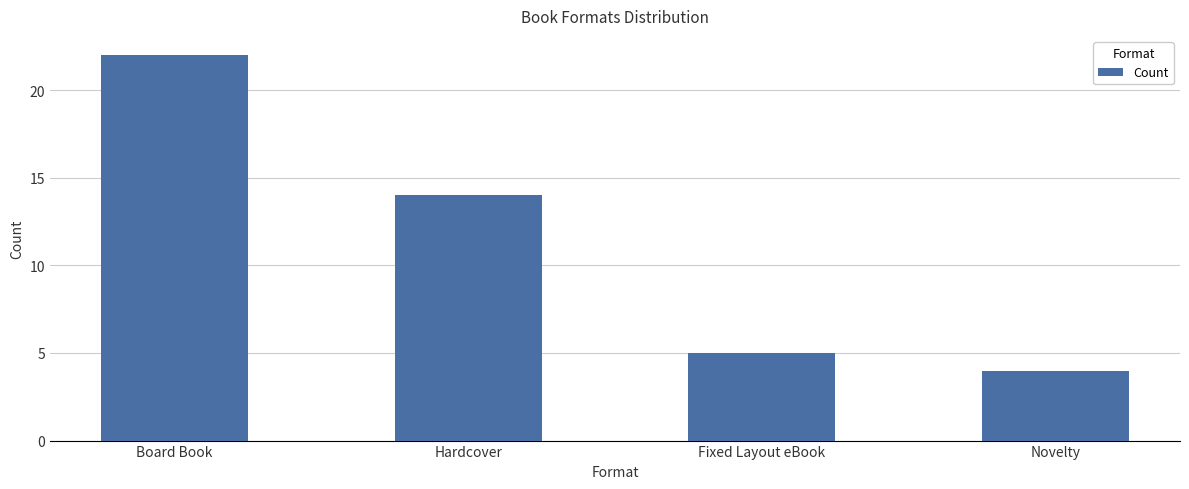

Which label corresponds to the largest value in the chart?

Board Book